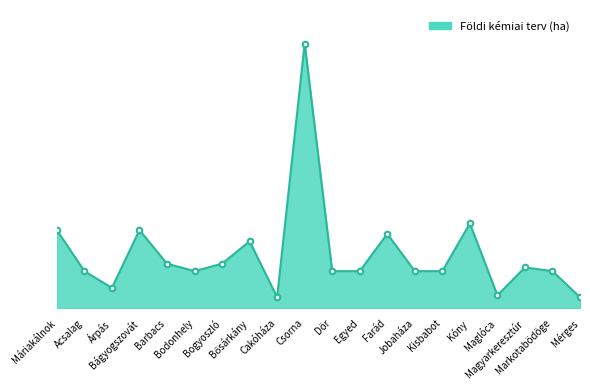

Does the chart have visible grid lines?

No